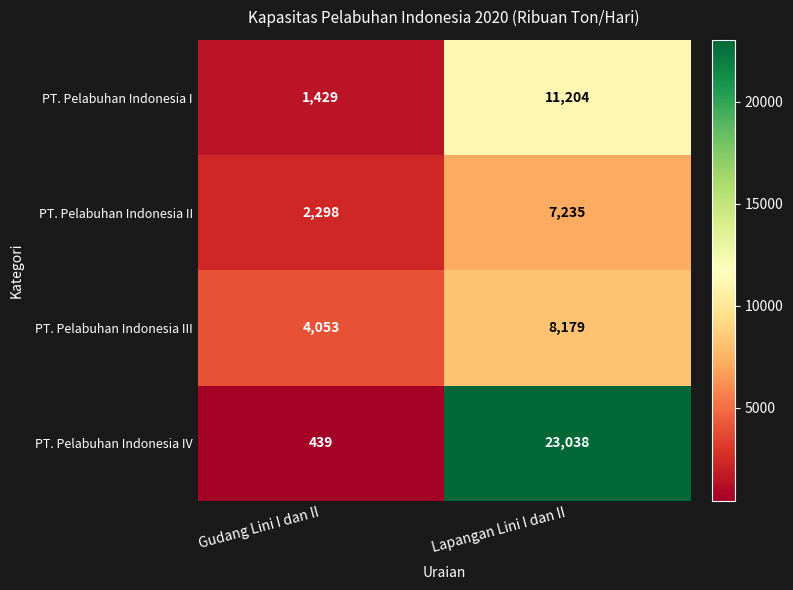

What is the spread (max minus min) of values at Lapangan Lini I dan II?

15803